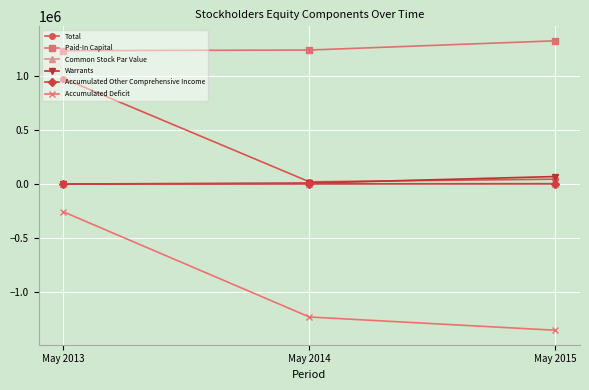

At which category is the sum across all series the highest?

May 2013